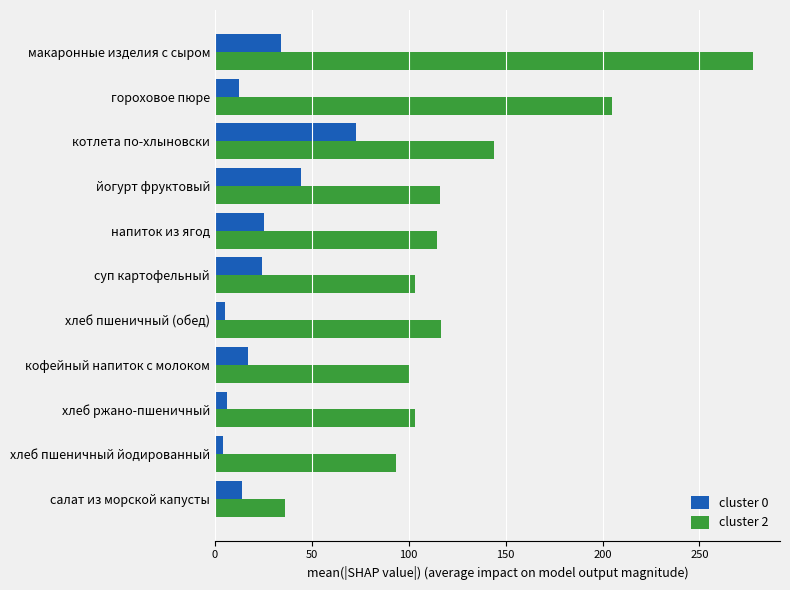

Between суп картофельный and йогурт фруктовый, which series saw the biggest shift?

cluster 0